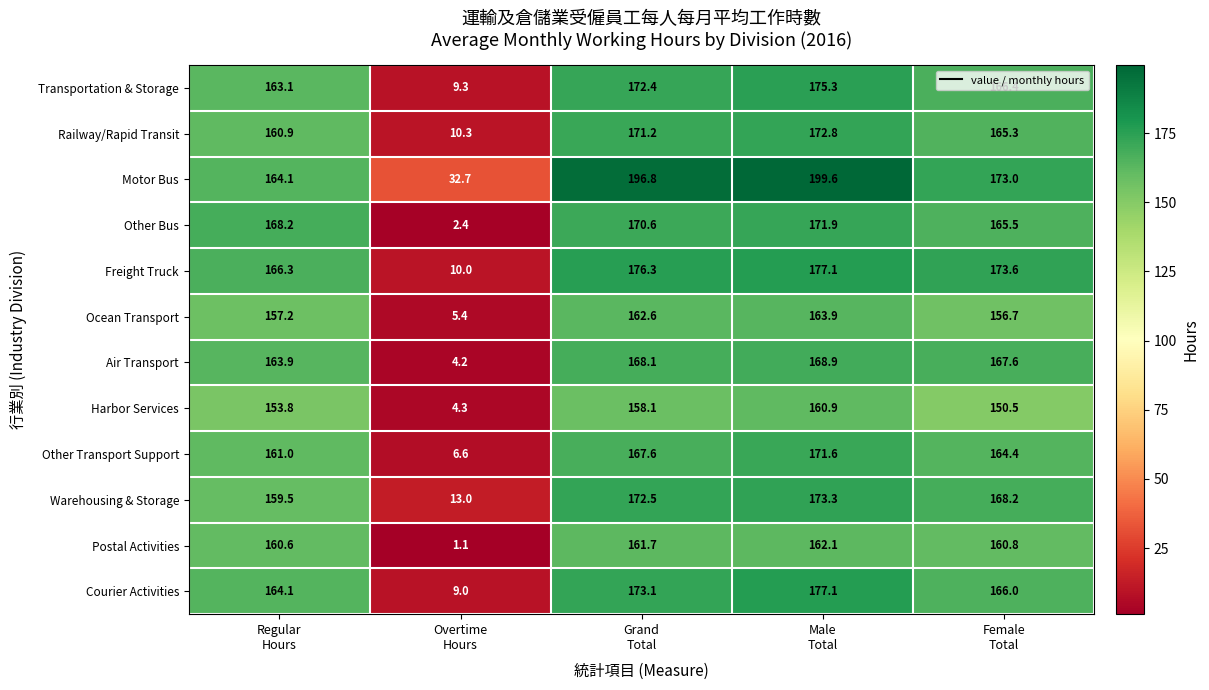

What is the total value across all series at Regular
Hours?

1942.7